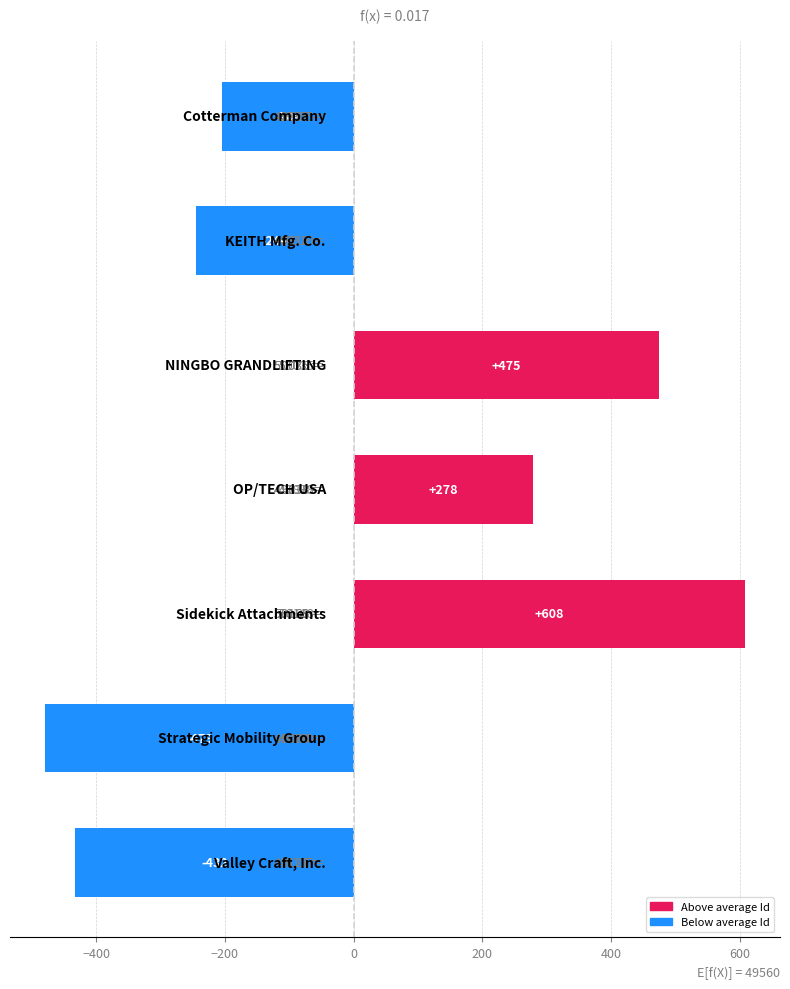

What is the greatest value displayed?

608.3